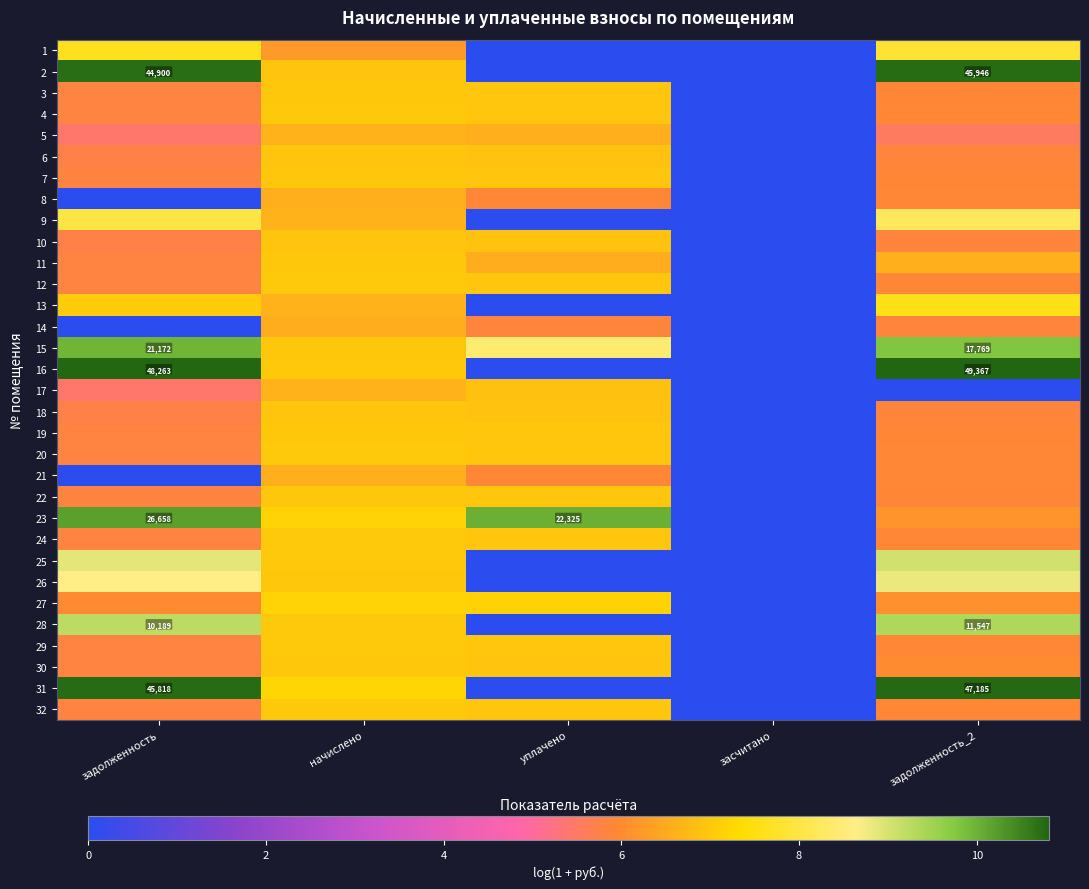

What is the maximum value shown in the chart?

10.8